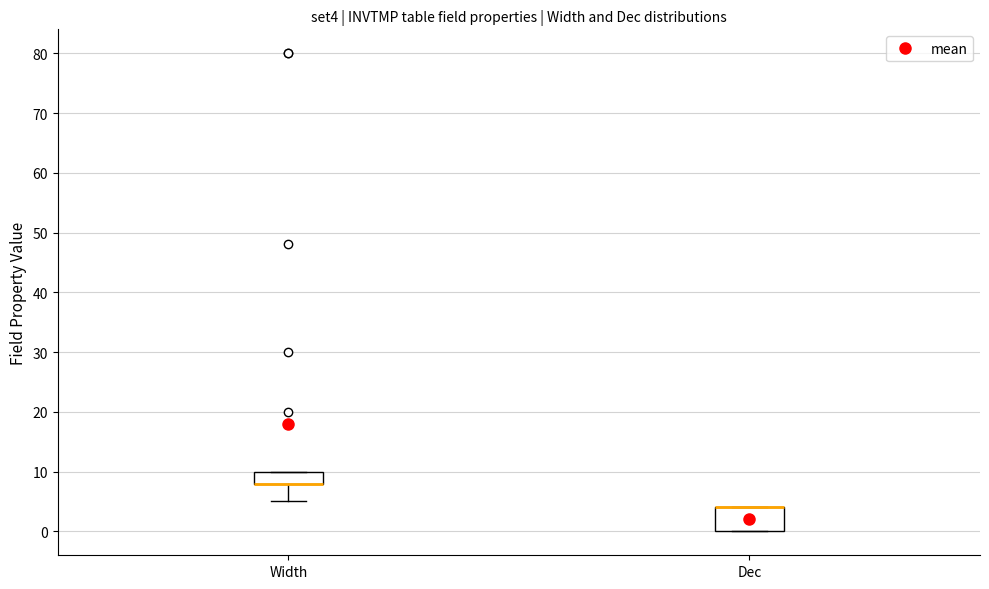

Reading left to right, read every box against the y-axis: the position of its median line, the range the box covers, and the ends of its whiskers. The values are not printed on the chart, so give them approximately, as read against the axis.

Width: median 8 (drawn on the box's lower edge), box 8 to 10, whiskers 5 to 10
Dec: median 4 (drawn on the box's upper edge), box 0 to 4, whiskers 0 to 4